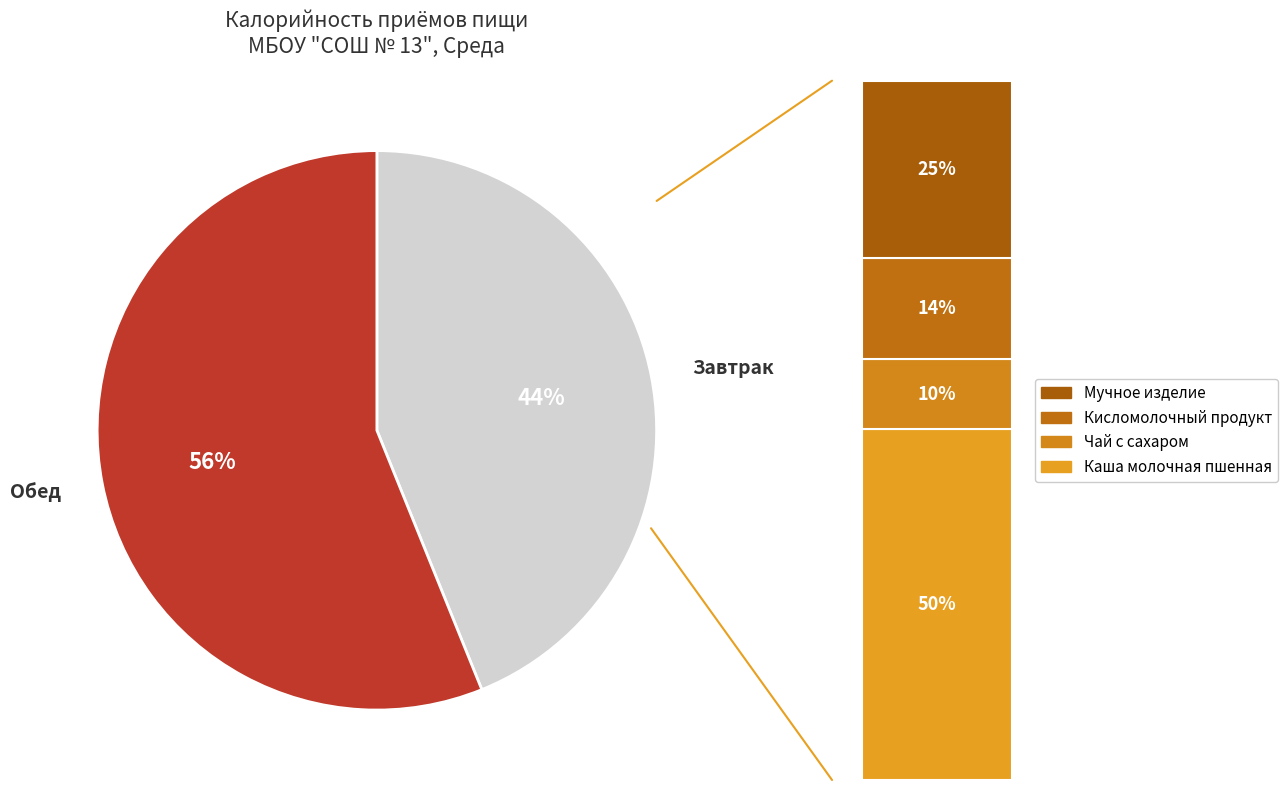

Which category accounts for the majority?

Обед